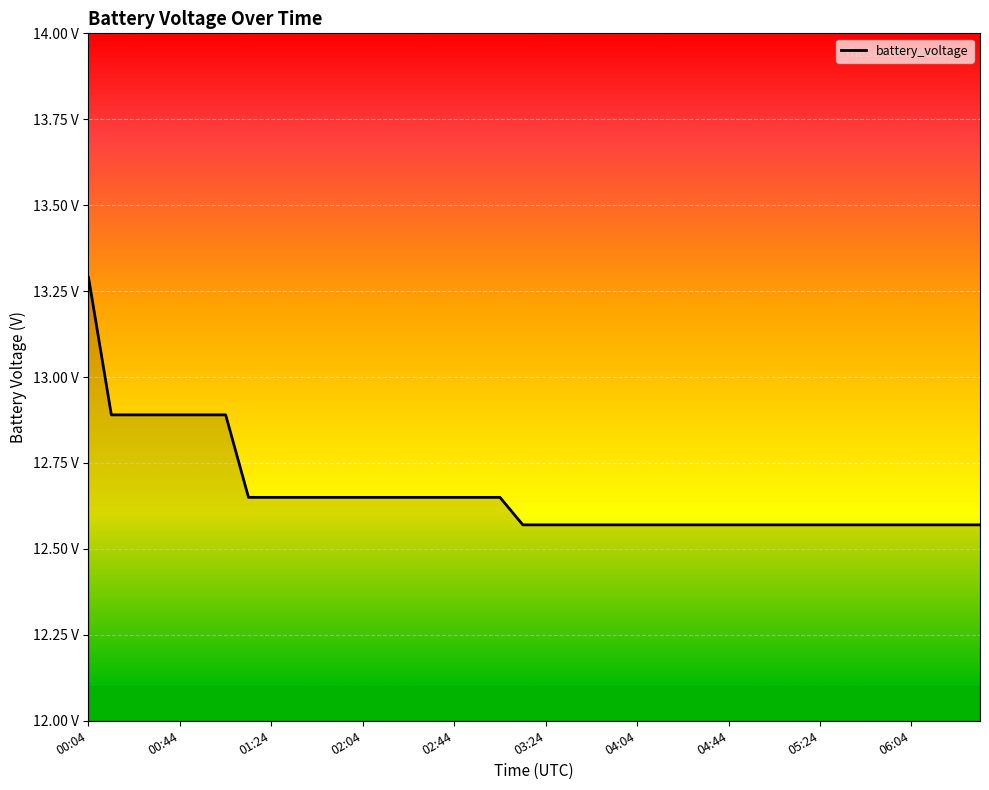

List the labels in order of value, smallest first.

03:14, 03:24, 03:34, 03:44, 03:54, 04:04, 04:14, 04:24, 04:34, 04:44, 04:54, 05:04, 05:14, 05:24, 05:34, 05:44, 05:54, 06:04, 06:14, 06:24, 06:34, 01:14, 01:24, 01:34, 01:44, 01:54, 02:04, 02:14, 02:24, 02:34, 02:44, 02:54, 03:04, 00:14, 00:24, 00:34, 00:44, 00:54, 01:04, 00:04